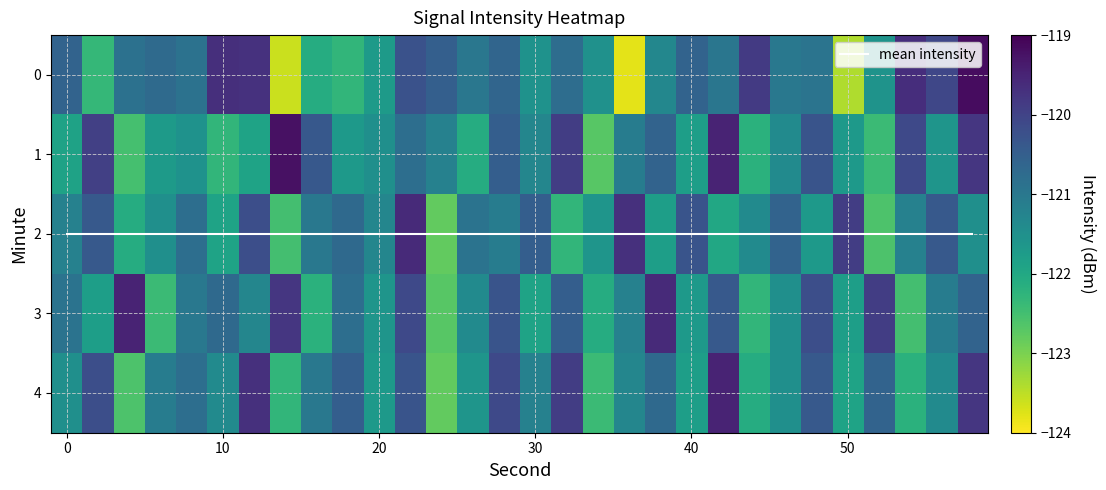

List the series in order of their peak value, lowest first.

2, 3, 4, 1, 0, mean intensity